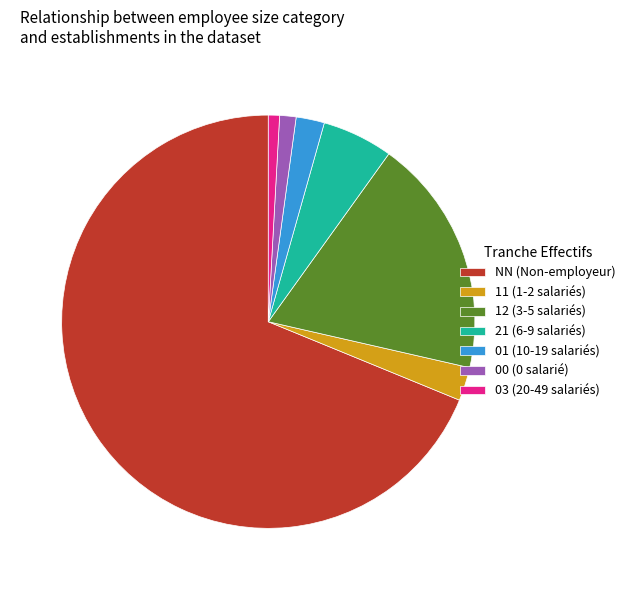

Is it true that 03 is 11% of the pie?

False